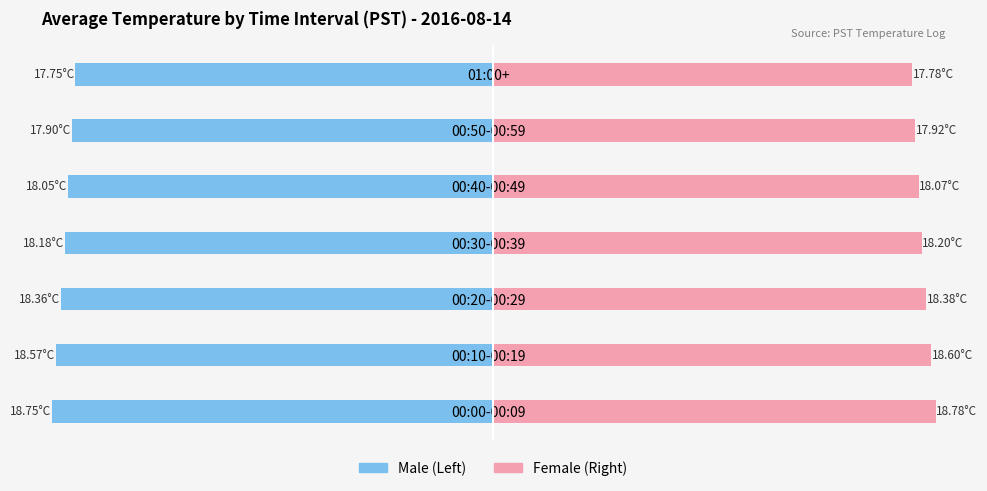

True or false: Male has a value of -5.2 at 00:10-00:19.

False